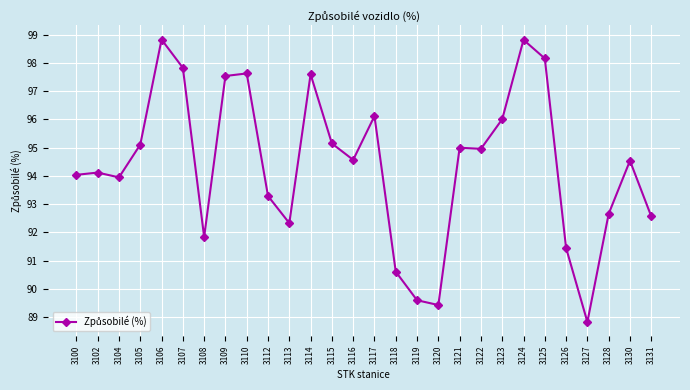

What is the value of the 16th point from the left?

90.6